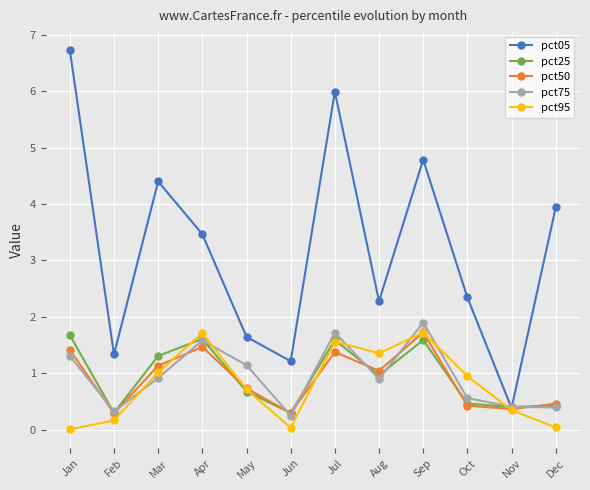

What are all the series names shown in the legend?

pct05, pct25, pct50, pct75, pct95